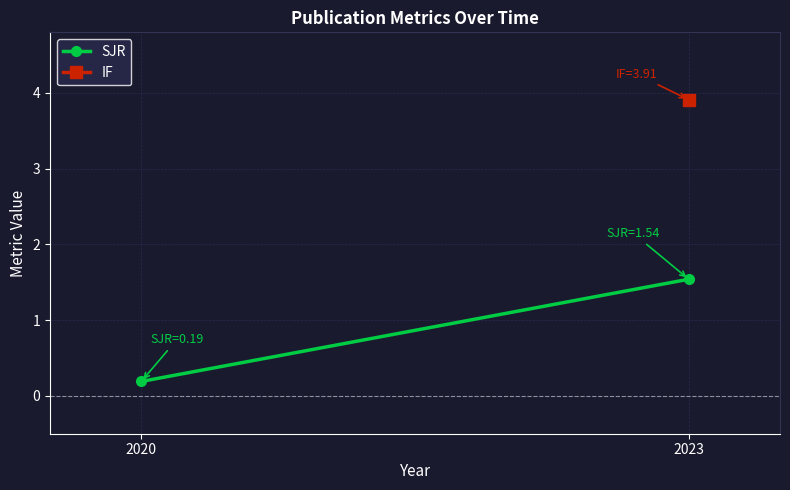

List the labels in order of value, smallest first.

2020, 2023